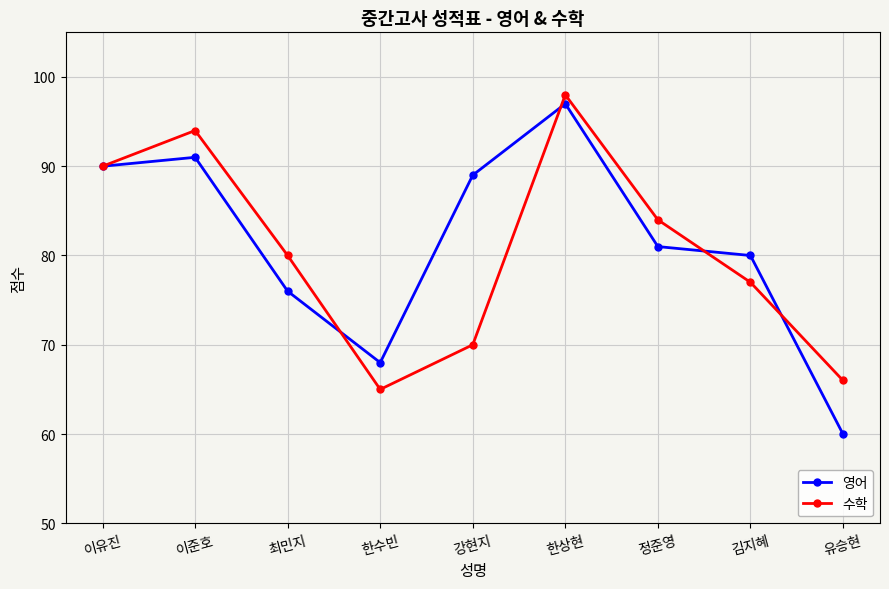

What is the total value across all series at 한상현?

195